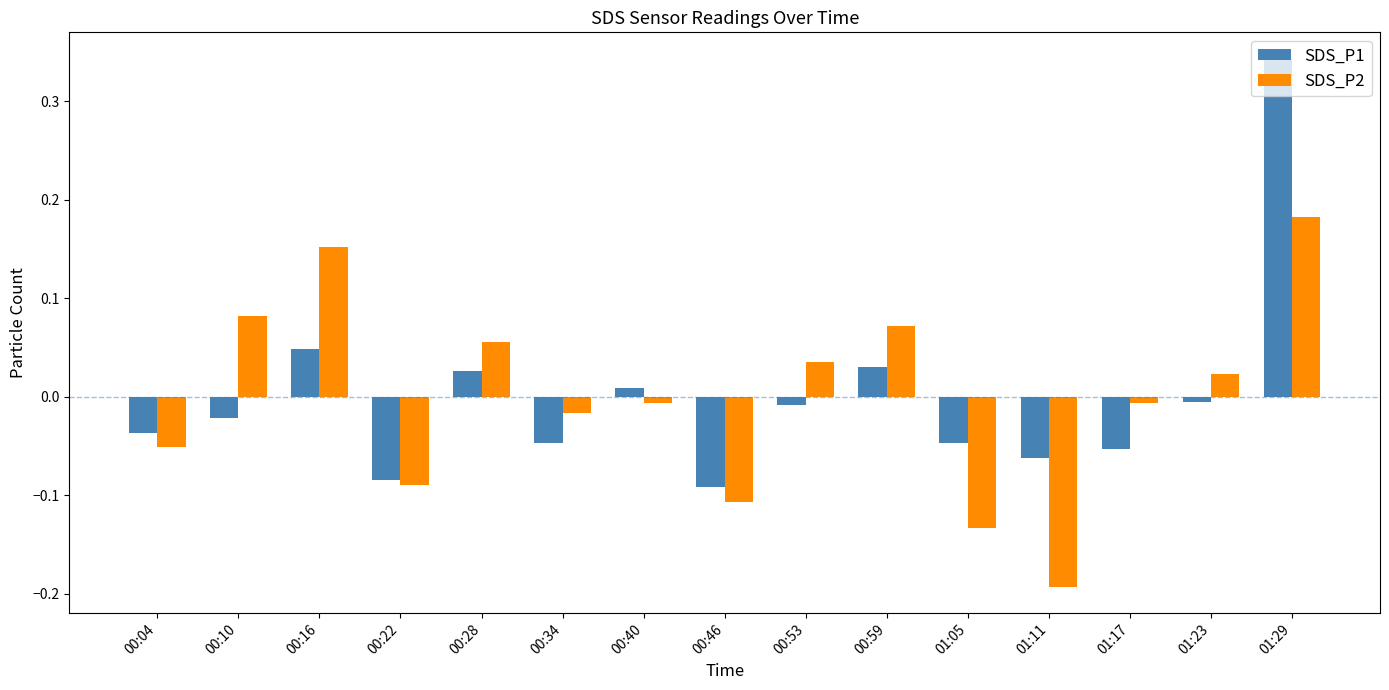

Which category has the lowest value across all series?

01:11